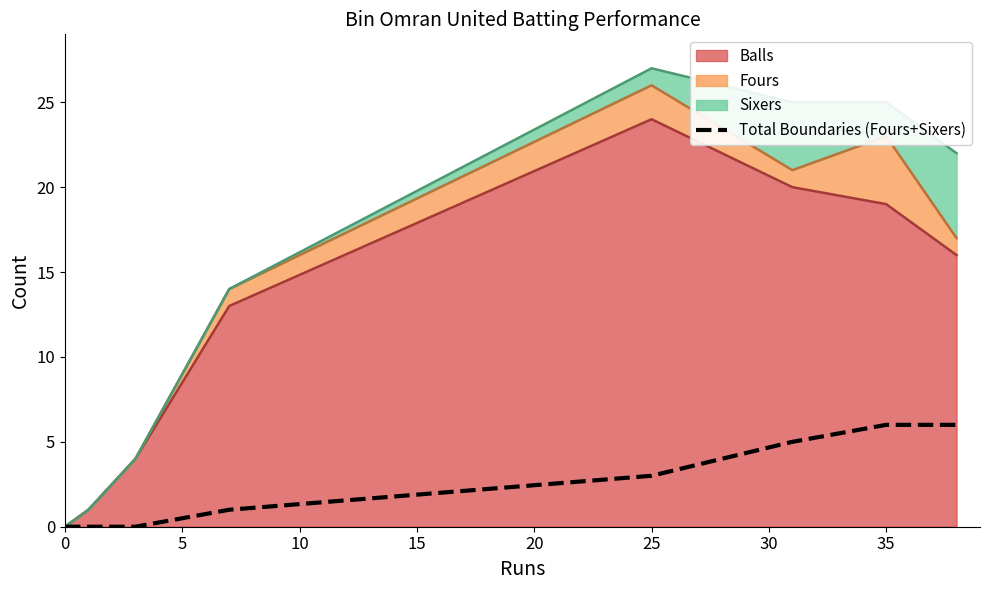

The value at 35 is 1. True or false?

False